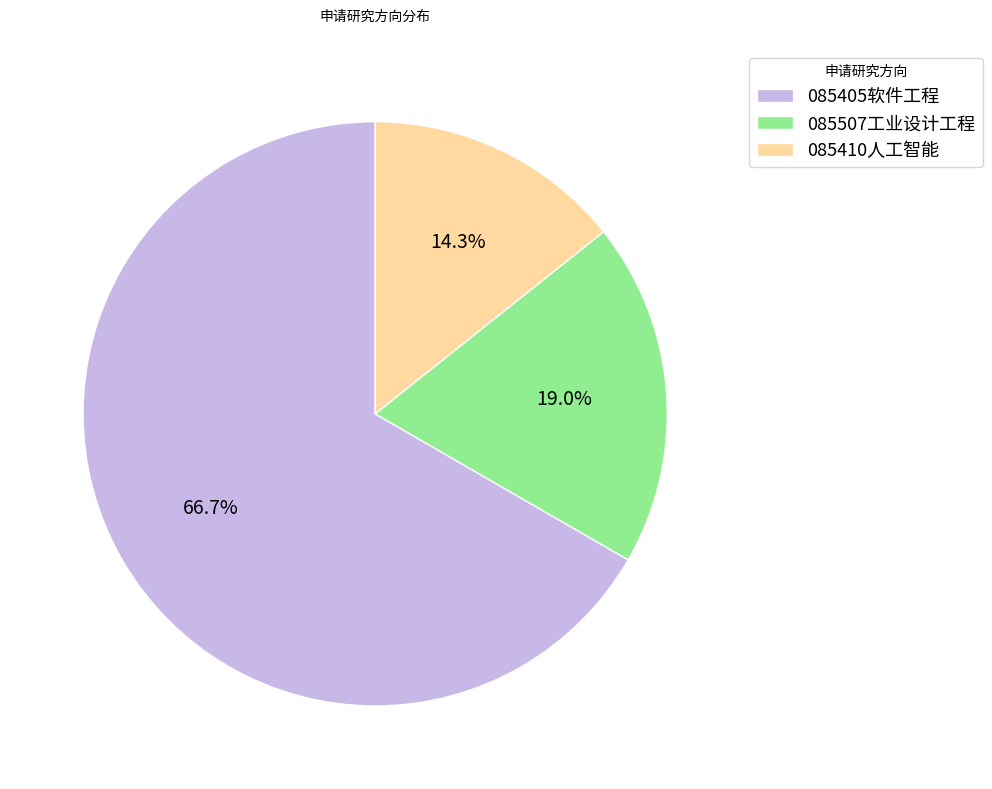

How many segments does this pie chart have?

3